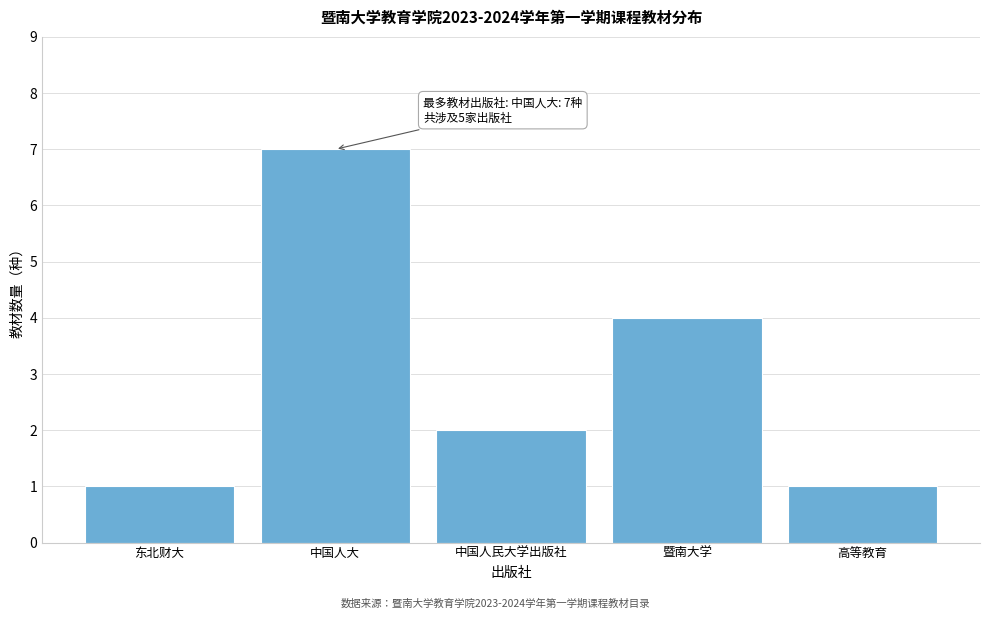

Reading right to left, transcribe all the data shown in this chart.

1	4	2	7	1